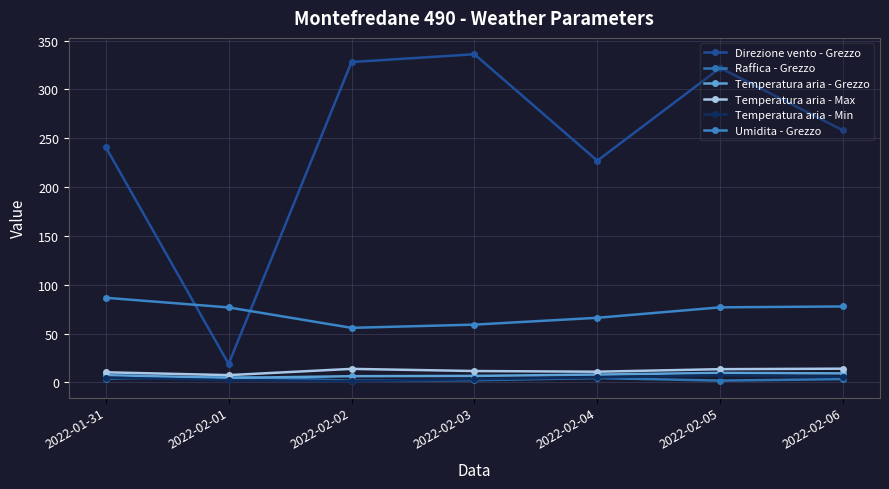

How many series are shown in this chart?

6